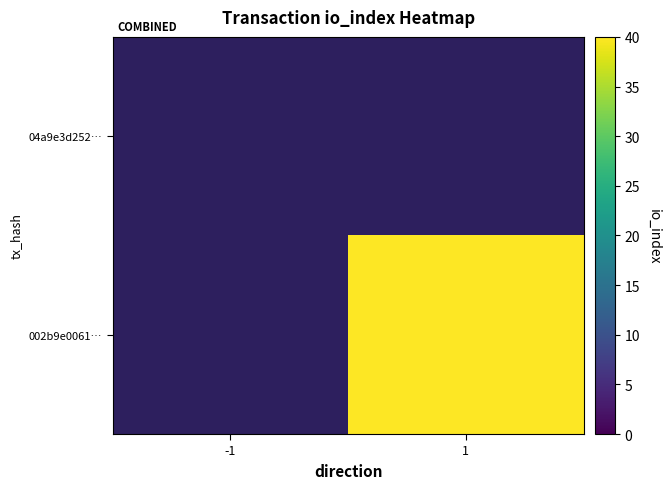

What is the difference between the highest and lowest values at 1?

40